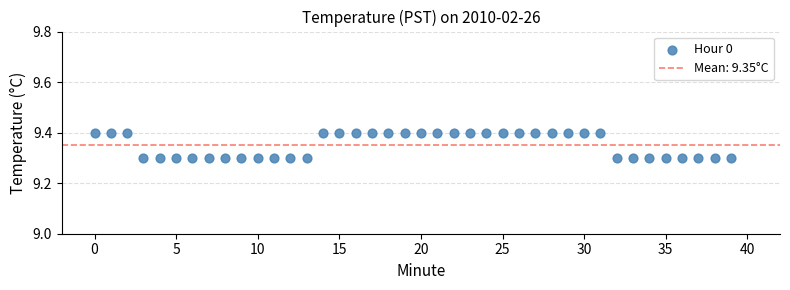

Count the number of points in this scatter plot.

40